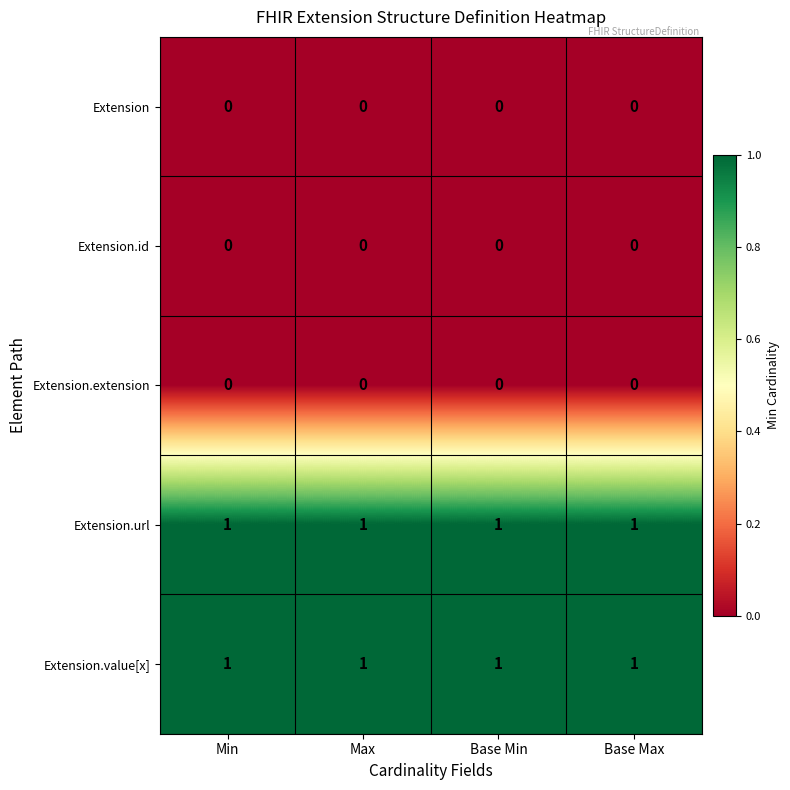

True or false: Extension.id has a value of 0 at Base Max.

True